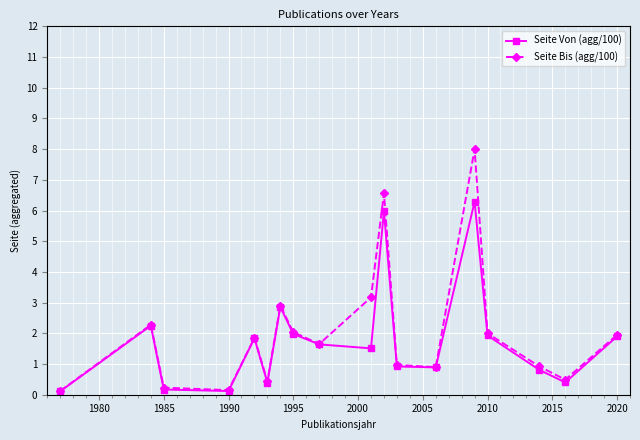

How many interior local valleys does the Seite Von (agg/100) series have?

5